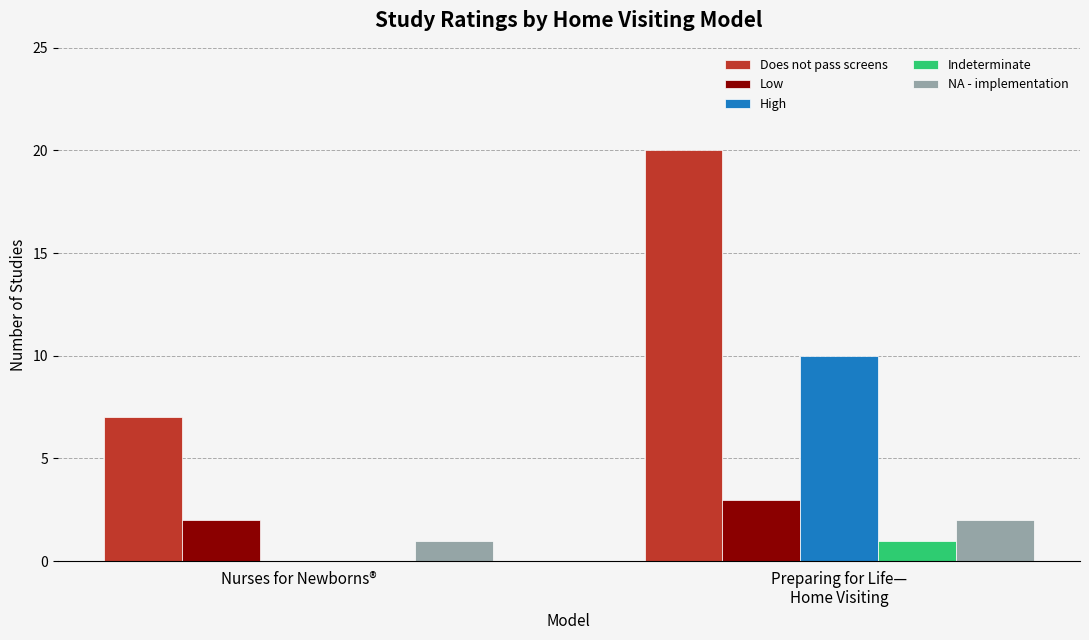

The value of High at Nurses for Newborns® is -5. True or false?

False